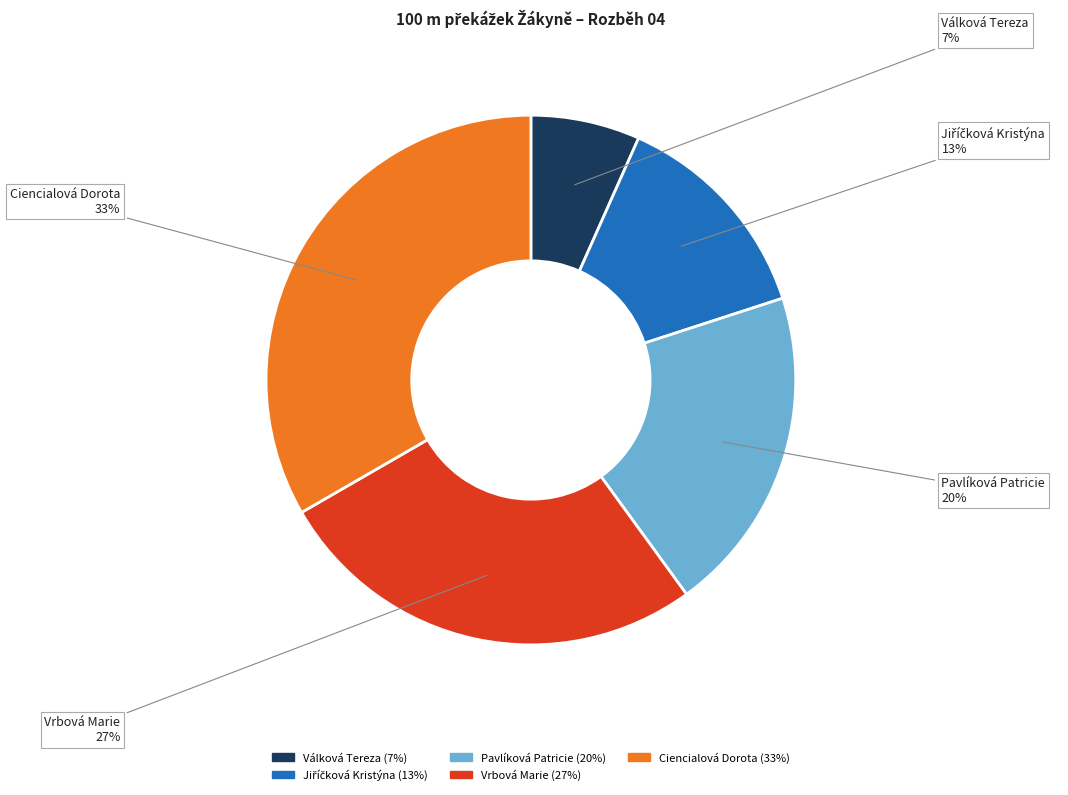

To the nearest percent, what percentage of the pie is Vrbová Marie (27%)?

27%